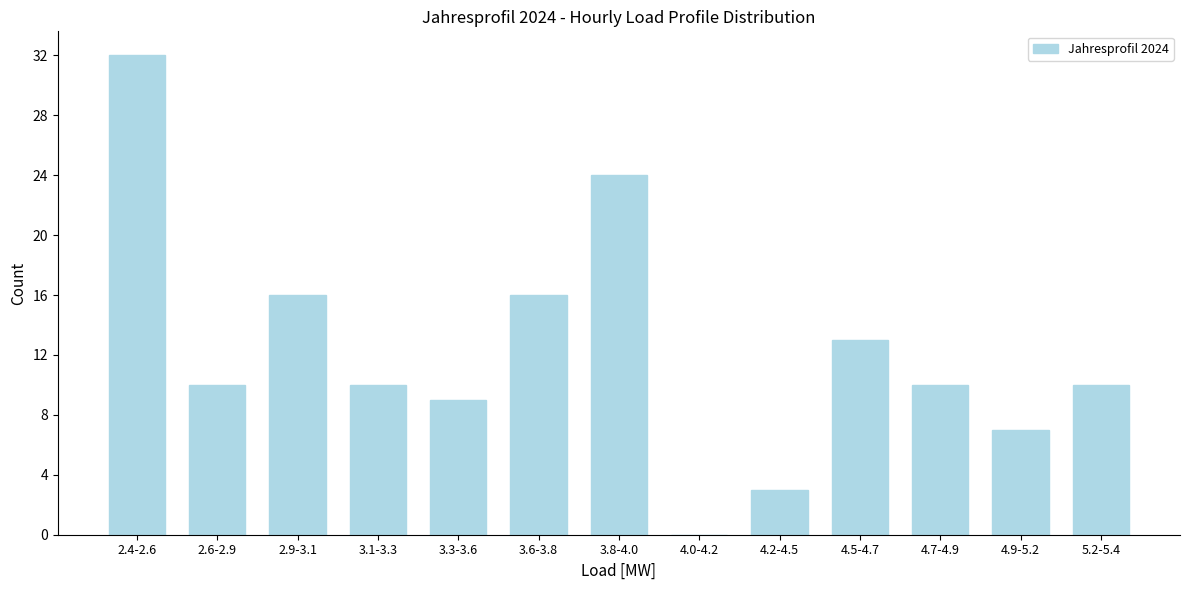

Reading left to right, extract all data points from this chart.

2.4-2.6=32	2.6-2.9=10	2.9-3.1=16	3.1-3.3=10	3.3-3.6=9	3.6-3.8=16	3.8-4.0=24	4.0-4.2=0	4.2-4.5=3	4.5-4.7=13	4.7-4.9=10	4.9-5.2=7	5.2-5.4=10